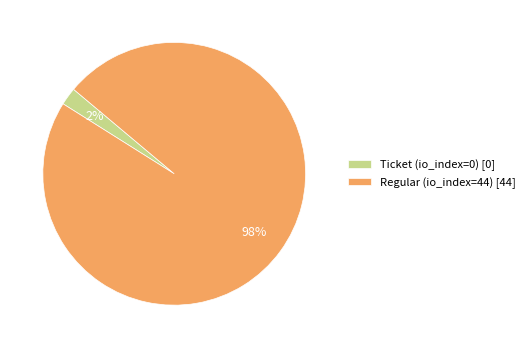

Which category accounts for the majority?

Regular (io_index=44)